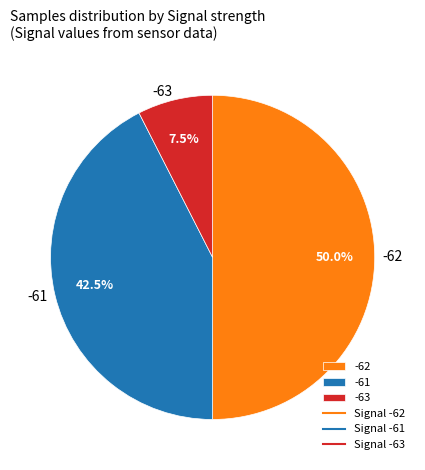

Is -63 the majority of the pie?

No